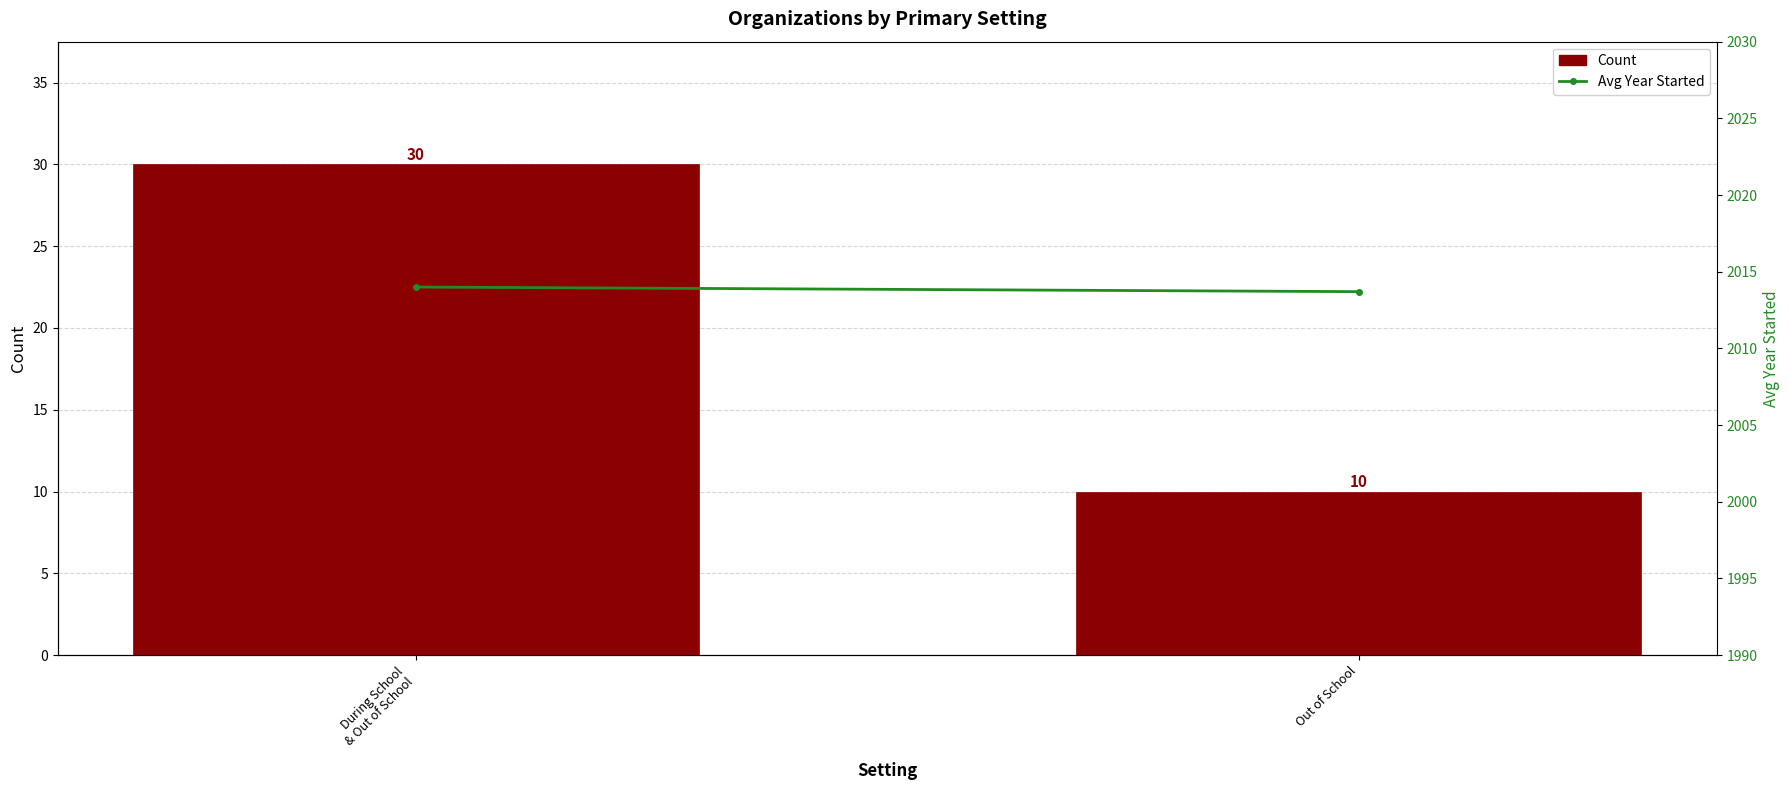

List the series in order of their overall mean, highest first.

Avg Year Started, Count